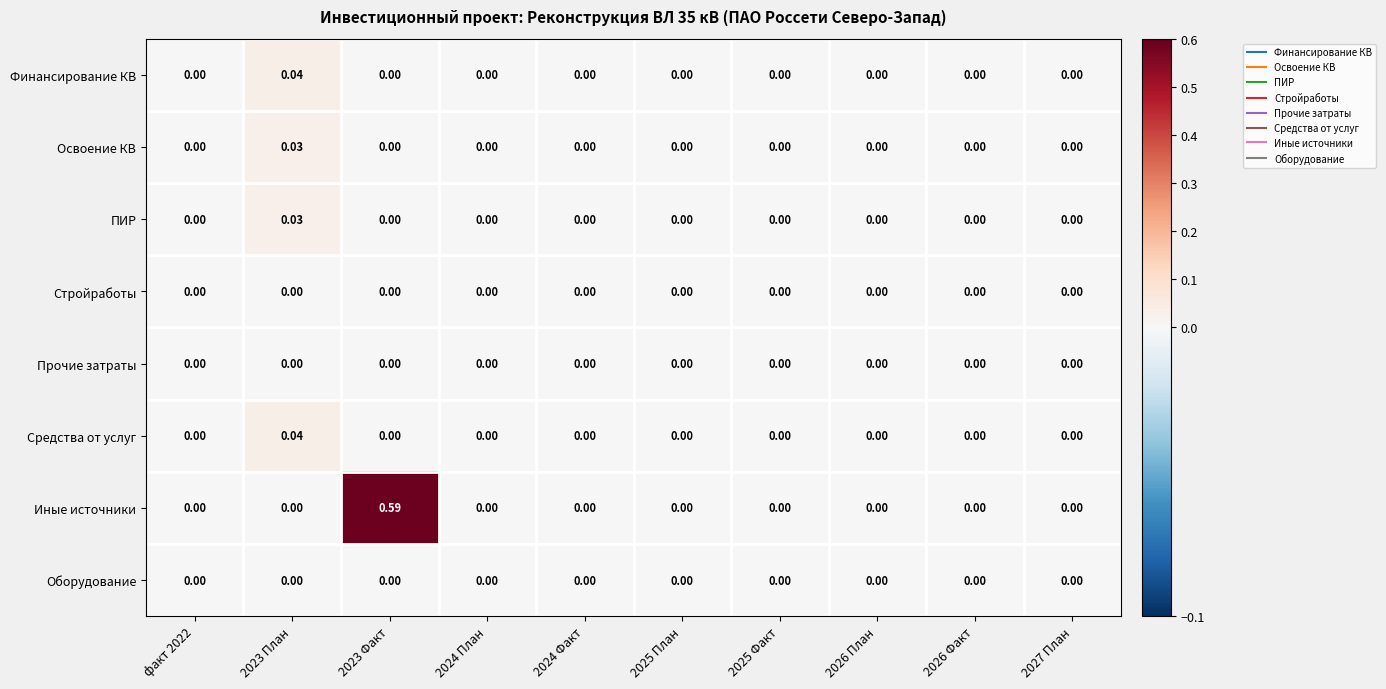

How many data points in Иные источники are above 0?

1